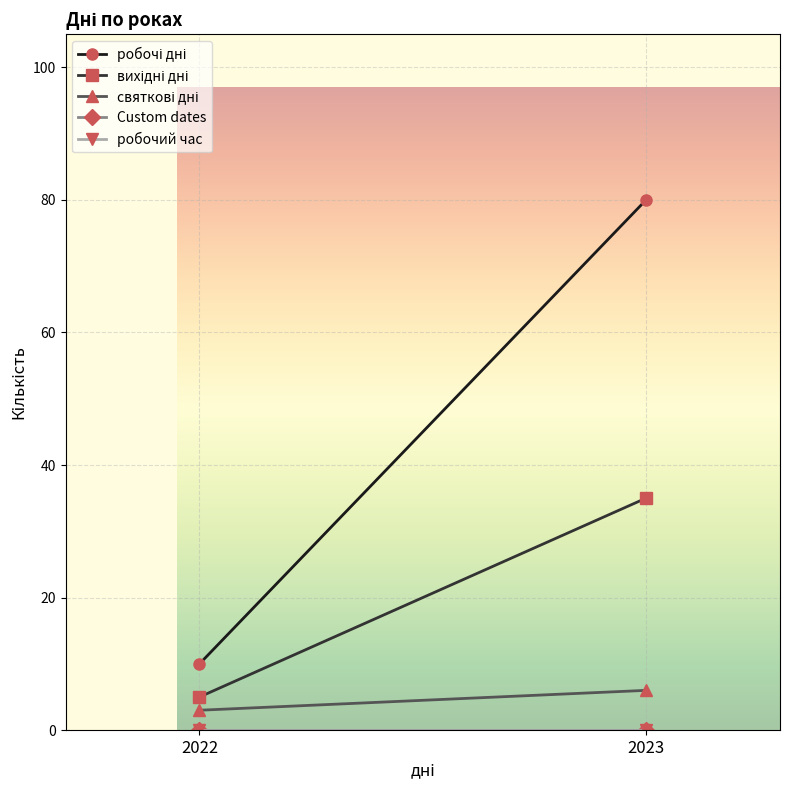

Which series changed the most between 2022 and 2023?

робочі дні